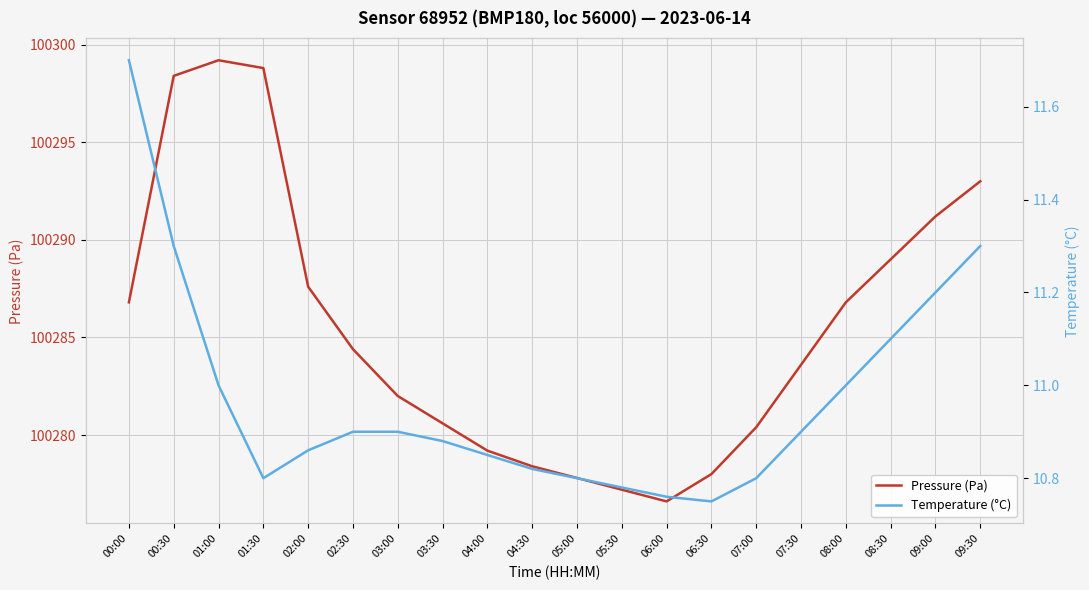

Is the value of Temperature (°C) at 07:30 greater than the value of Pressure (Pa) at 06:30?

No